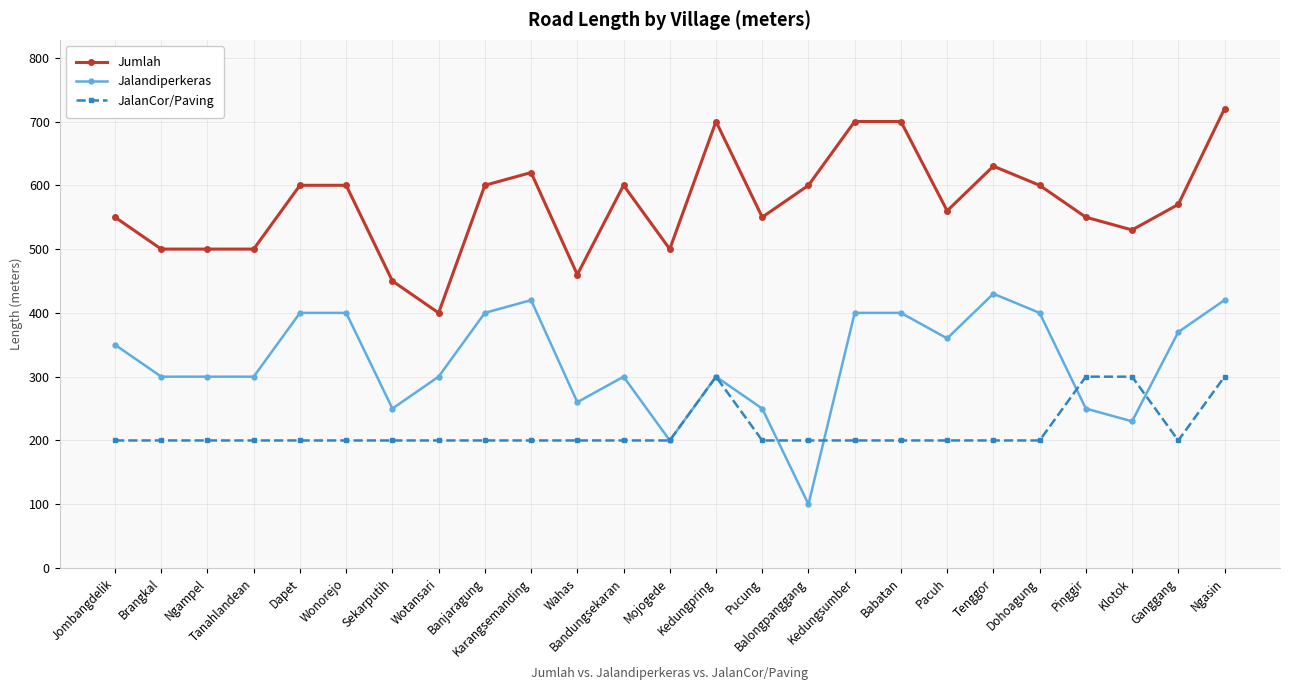

Is this an area chart (filled region under the line)?

No